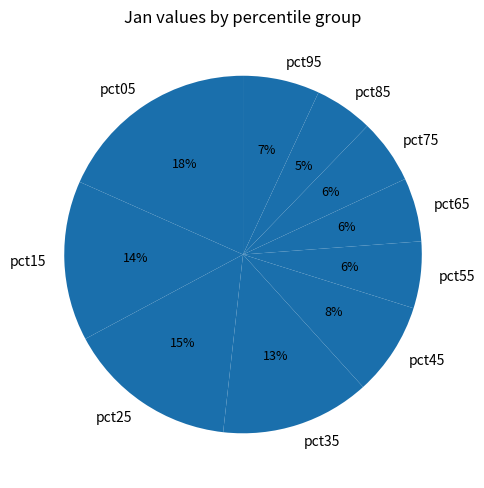

Is the sum of pct05 and pct75 greater than half?

No